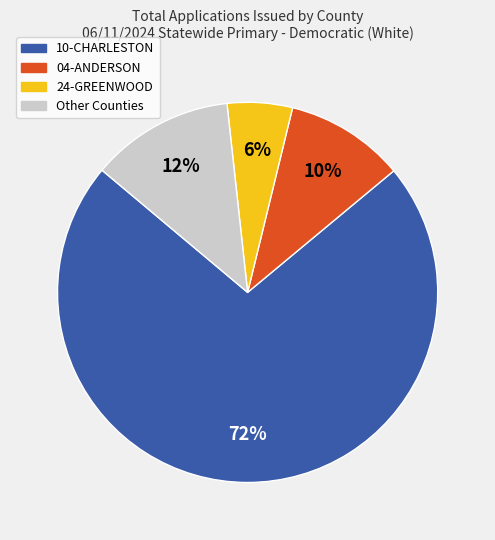

Is there any slice that represents more than half of the pie?

Yes